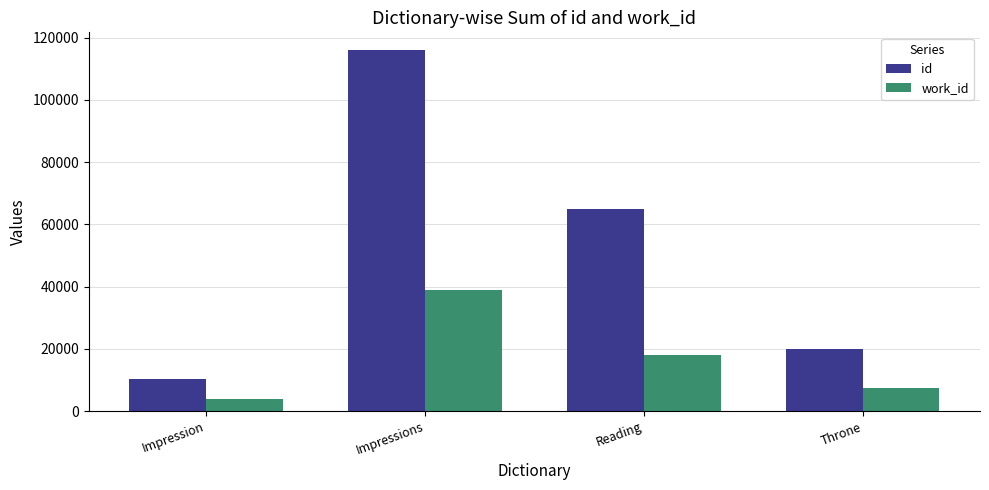

What is the difference between the id values at Throne and Reading?

44892